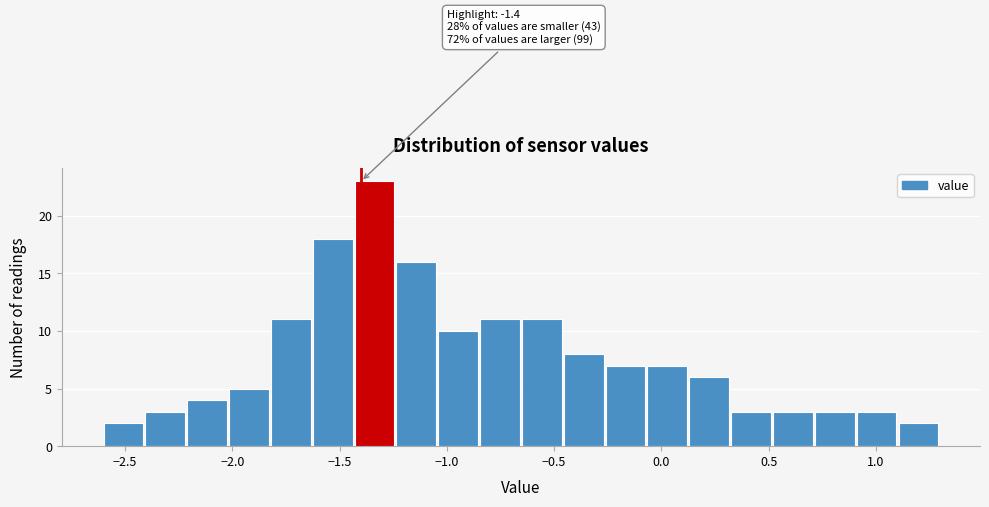

Read against the x-axis, roughly where is the centre of the tallest bar?

-1.35